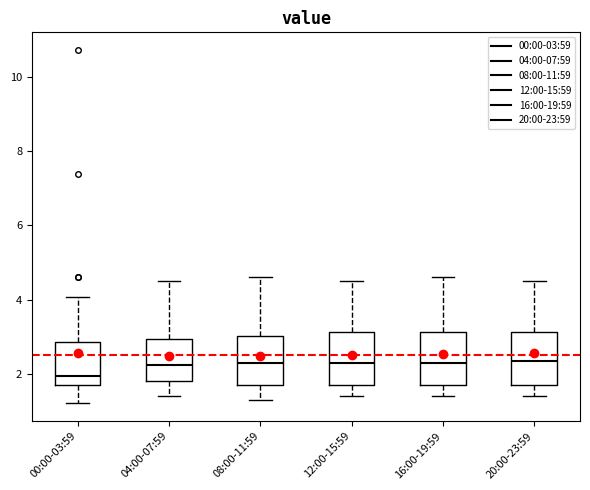

Reading left to right, transcribe this box plot: for each box, give where its median line is, the range the box spans, and where its two whiskers end, as read against the y-axis. The values are not printed on the chart, so give them approximately, as read against the axis.

00:00-03:59: median 2.0, box 1.6 to 2.8, whiskers 1.2 to 4.0
04:00-07:59: median 2.2, box 1.8 to 3.0, whiskers 1.4 to 4.6
08:00-11:59: median 2.4, box 1.8 to 3.0, whiskers 1.4 to 4.6
12:00-15:59: median 2.4, box 1.8 to 3.2, whiskers 1.4 to 4.6
16:00-19:59: median 2.4, box 1.8 to 3.2, whiskers 1.4 to 4.6
20:00-23:59: median 2.4, box 1.8 to 3.2, whiskers 1.4 to 4.6